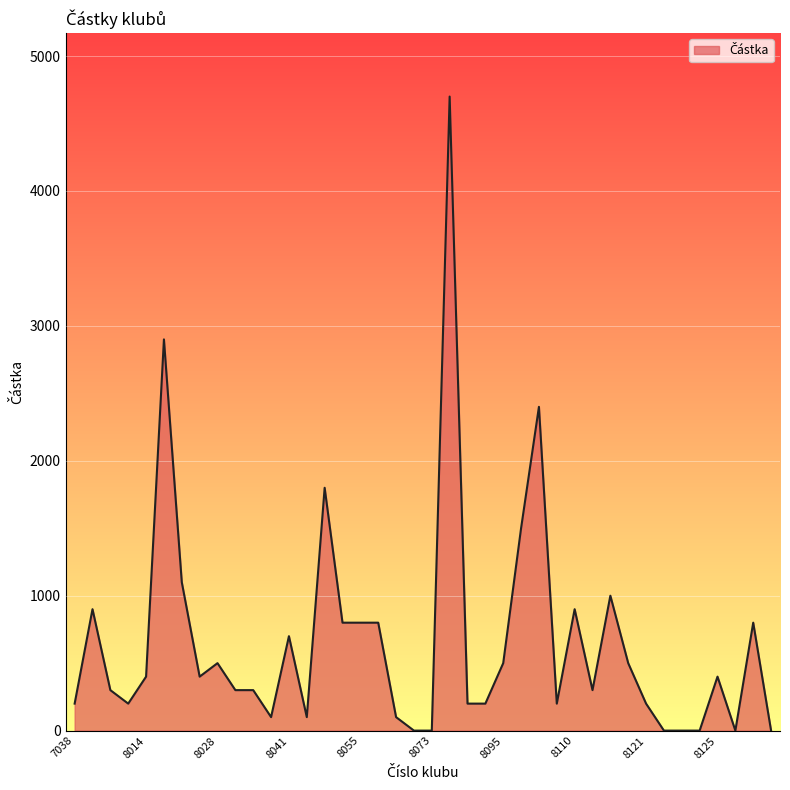

What is the greatest value displayed?

4700